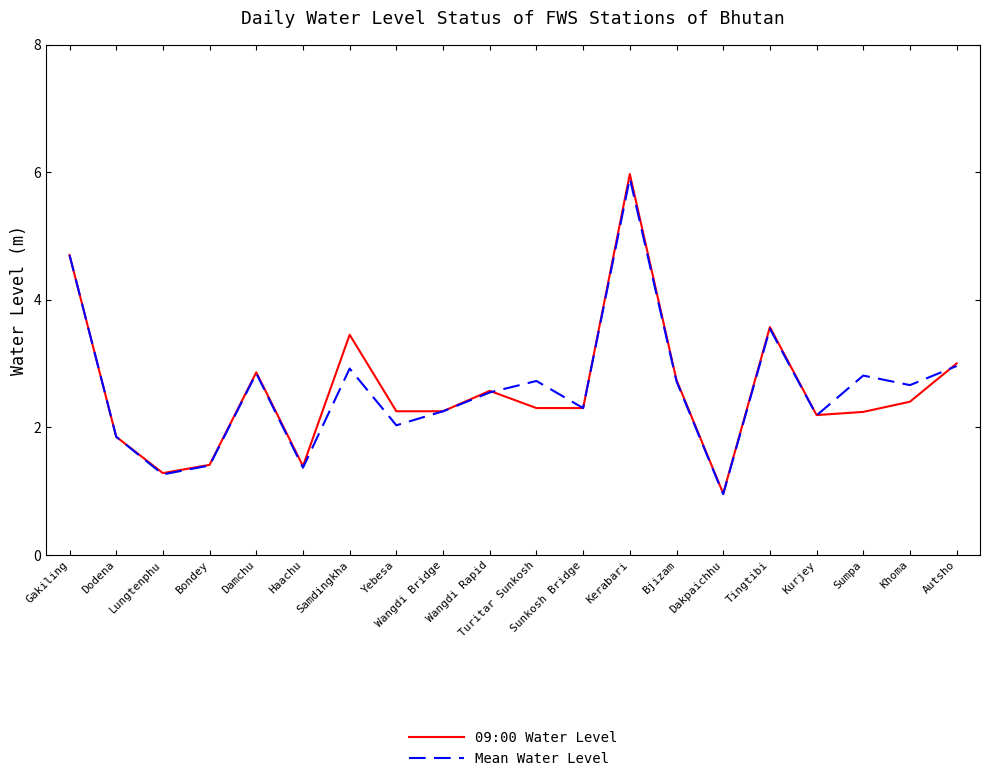

The value of Mean Water Level at Wangdi Bridge is 2.2. True or false?

True